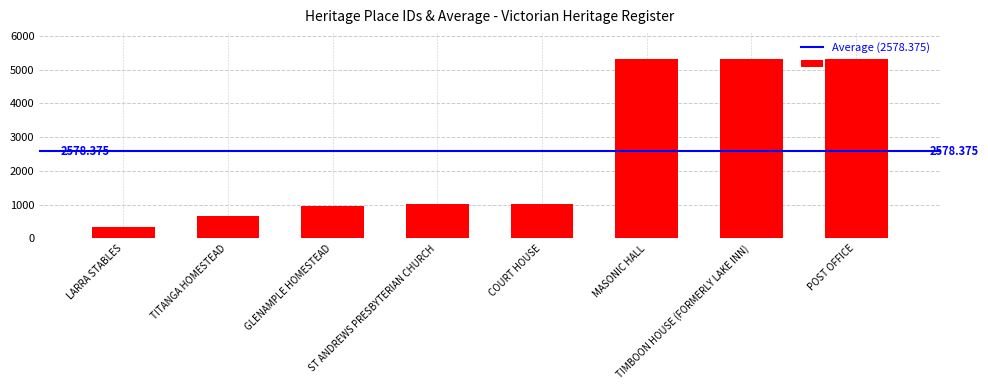

Which label corresponds to the smallest value in the chart?

LARRA STABLES